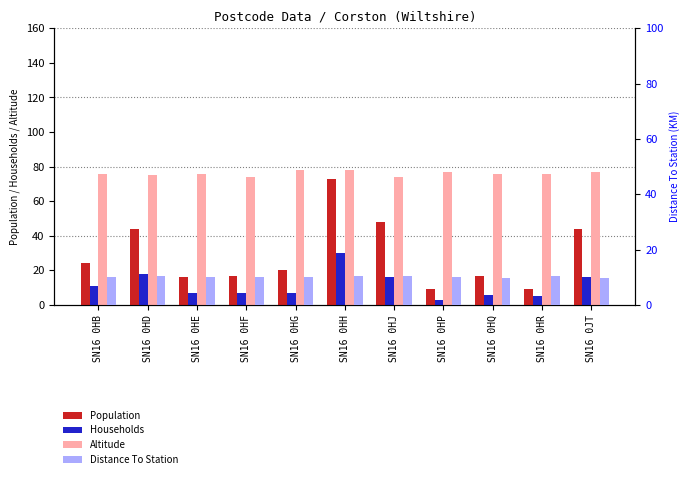

List the series in order of their peak value, highest first.

Altitude, Population, Households, Distance To Station